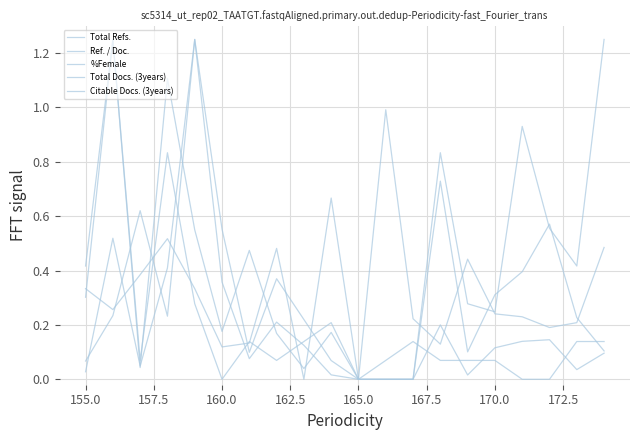

What is the maximum value for Total Refs.?

1.2